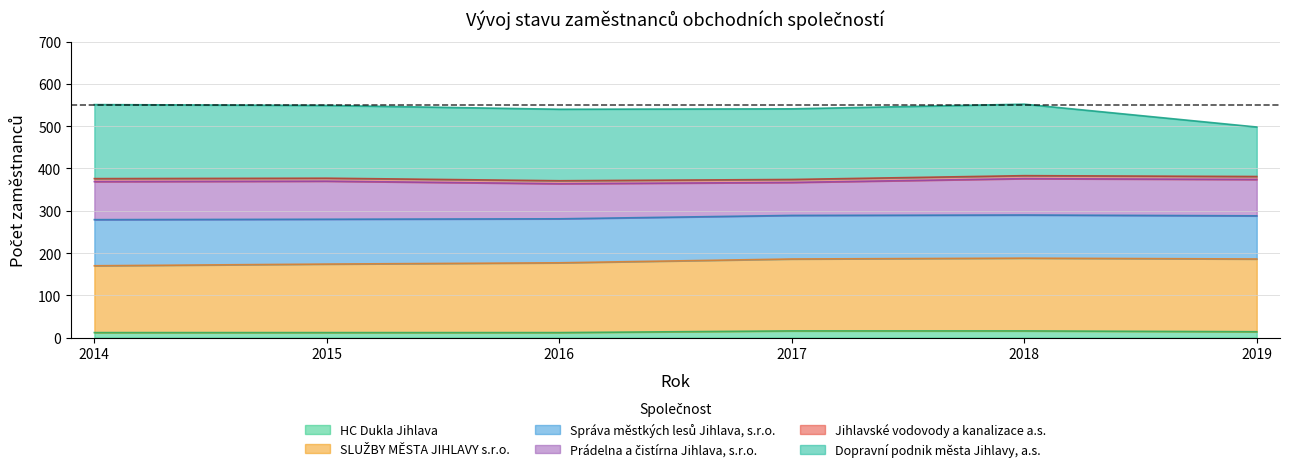

True or false: HC Dukla Jihlava has a value of 12 at 2015.

True